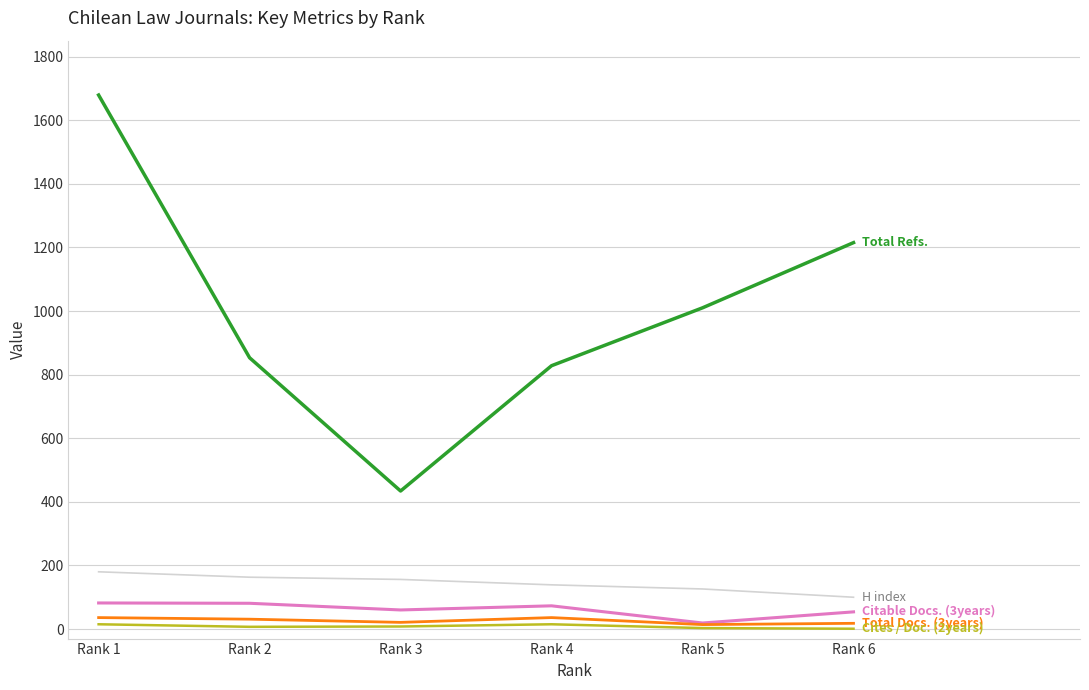

What is the greatest value displayed?

1679